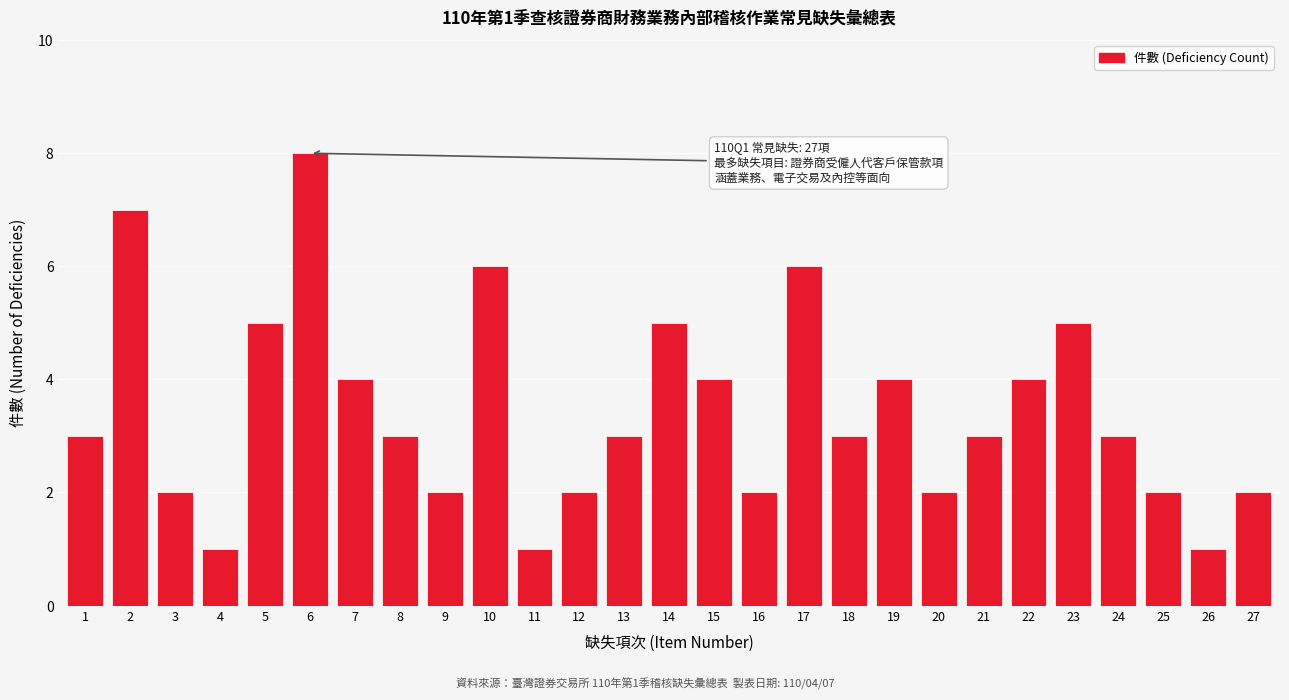

Reading left to right, transcribe all the data shown in this chart.

3	7	2	1	5	8	4	3	2	6	1	2	3	5	4	2	6	3	4	2	3	4	5	3	2	1	2